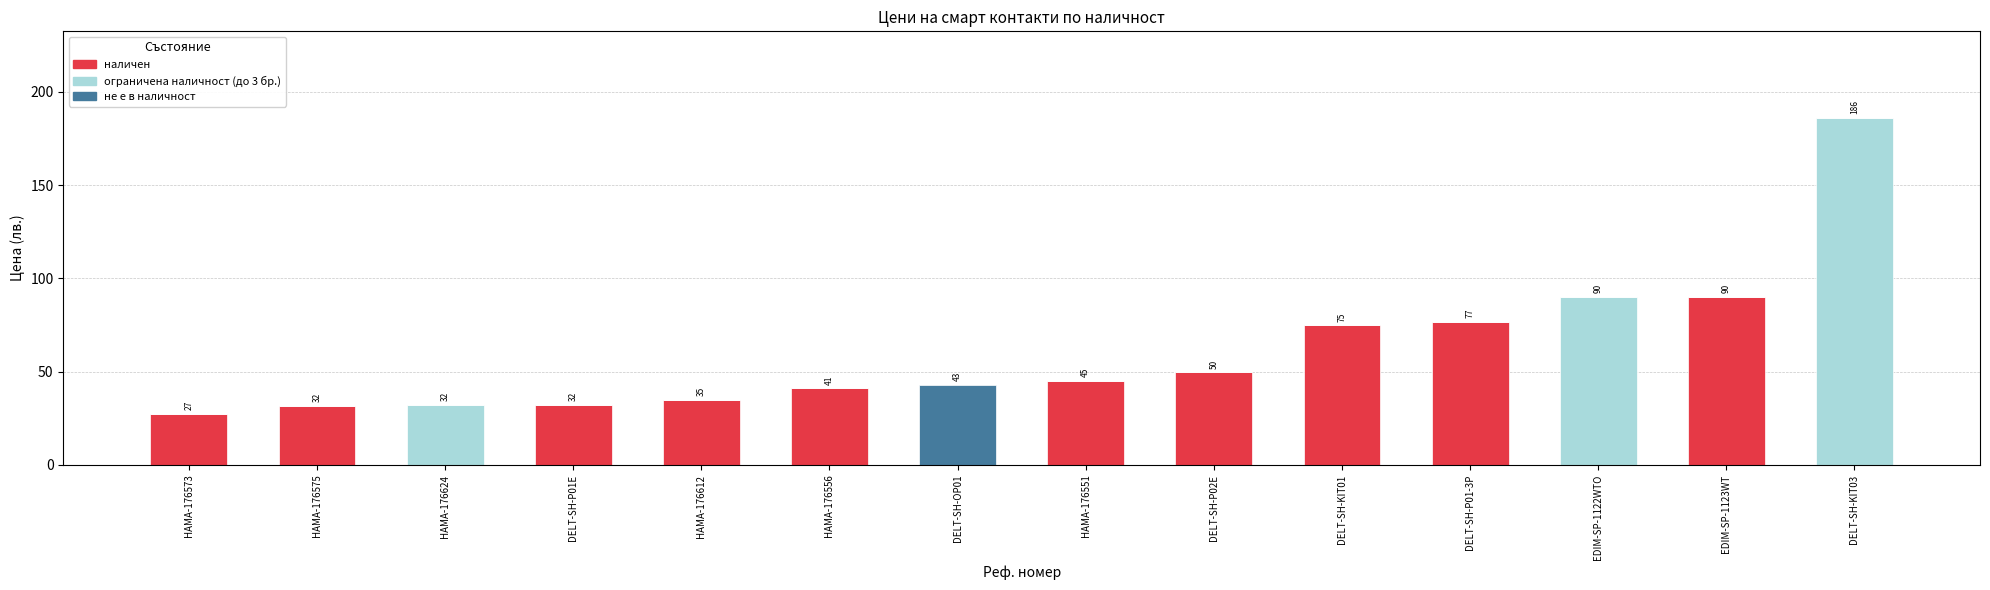

What is the total value across all series at DELT-SH-KIT03?

186.0